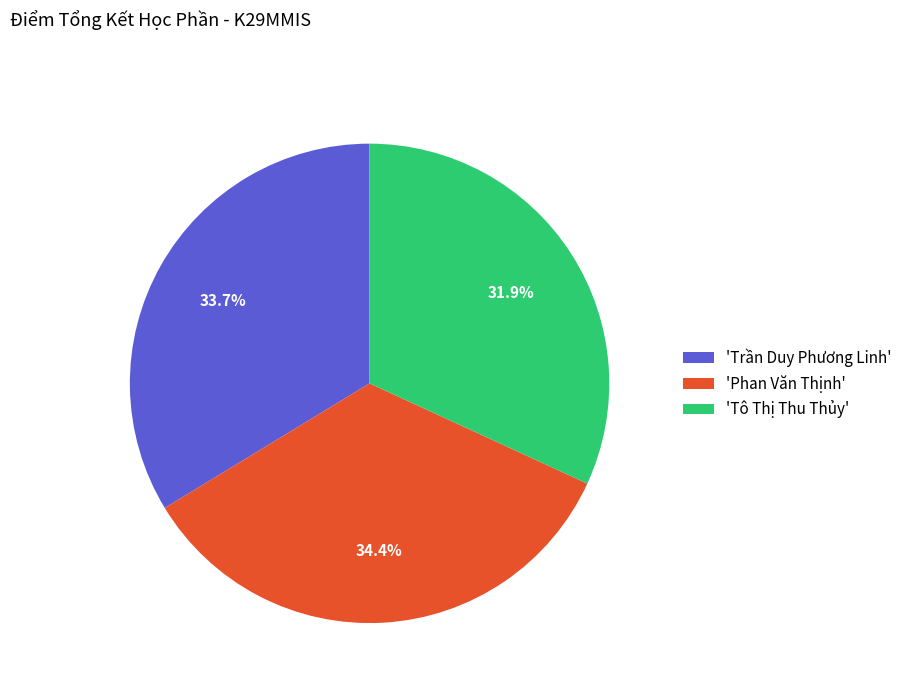

What is the ratio of the value at 'Tô Thị Thu Thủy' to the value at 'Phan Văn Thịnh'?

0.9